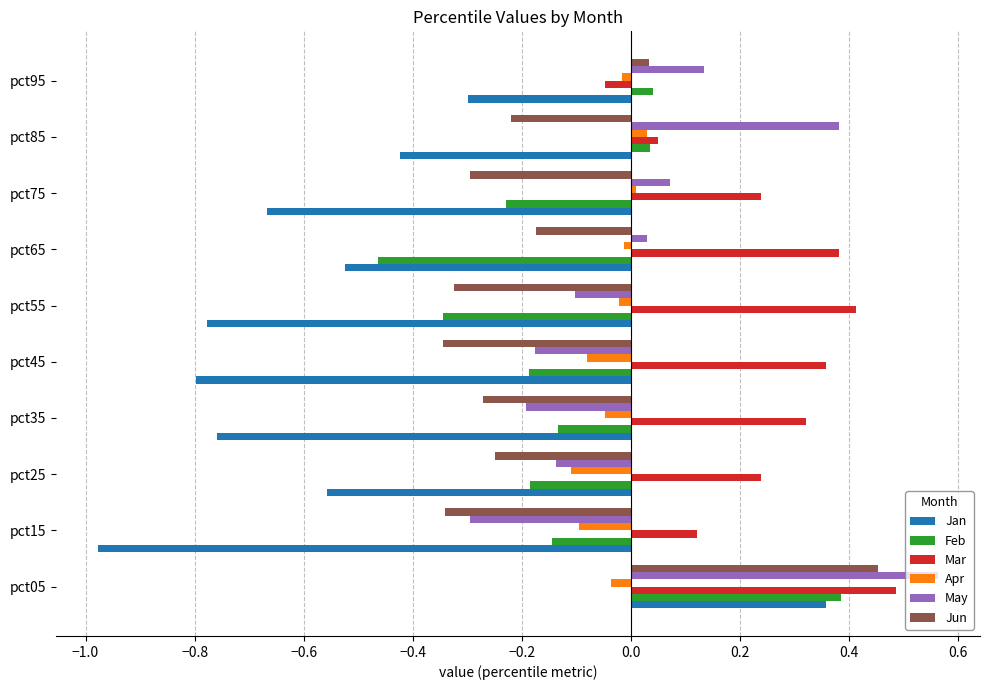

Between pct45 and pct85, which series saw the biggest shift?

May